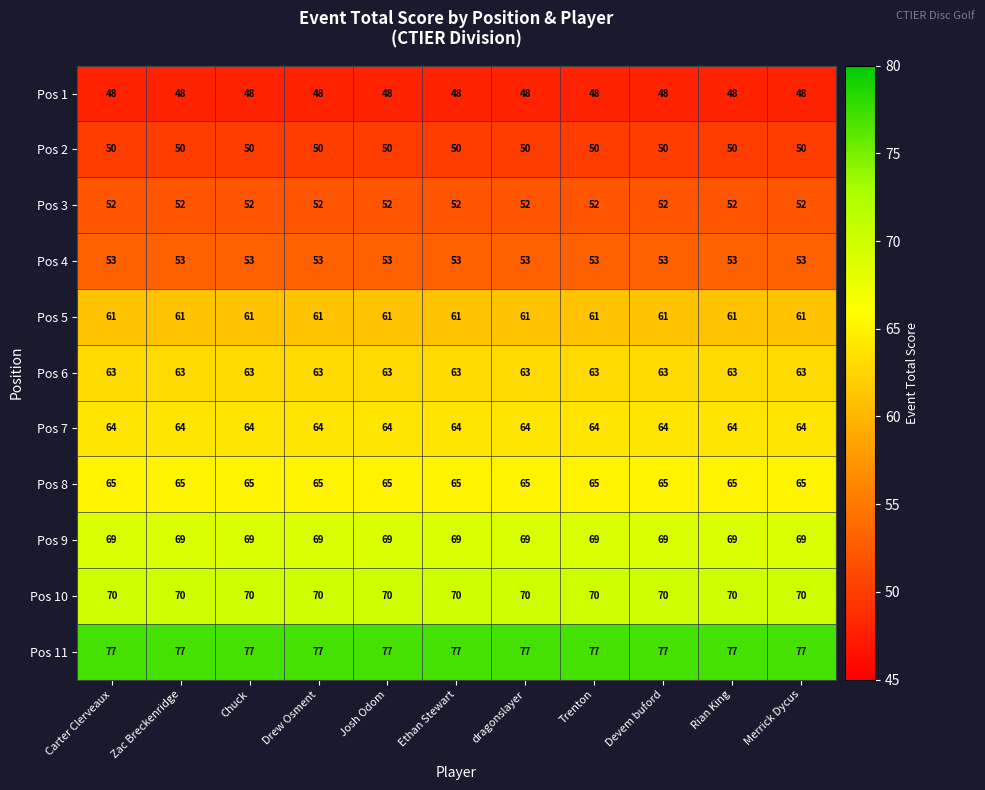

Is the value of Pos 3 at Zac Breckenridge greater than the value of Pos 5 at dragonslayer?

No